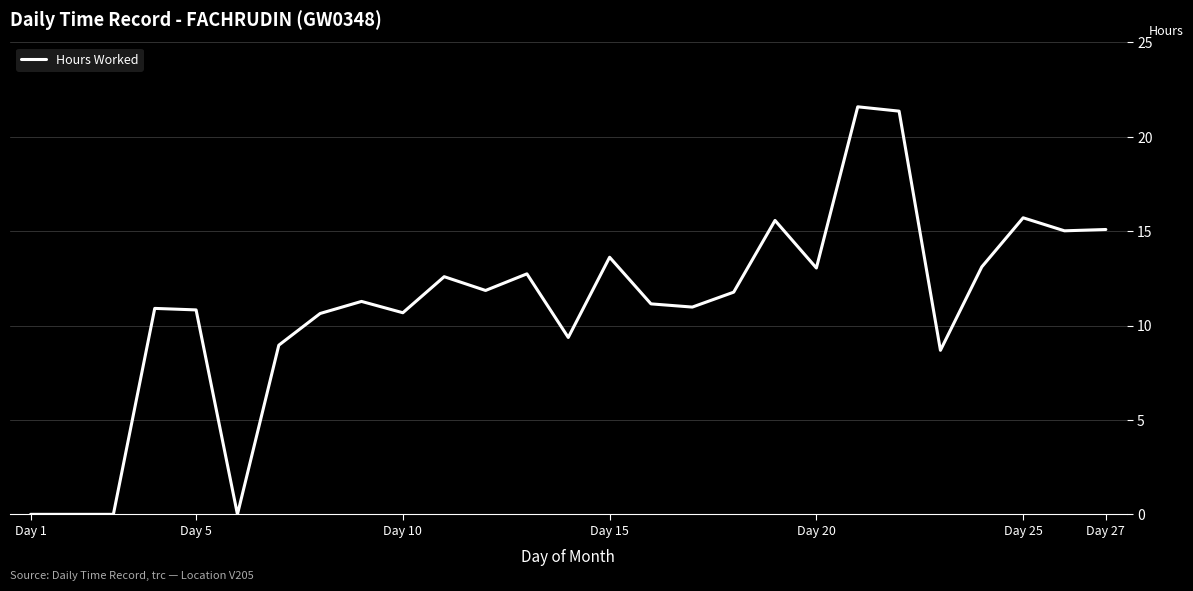

What is the difference between the maximum and minimum values?

21.6